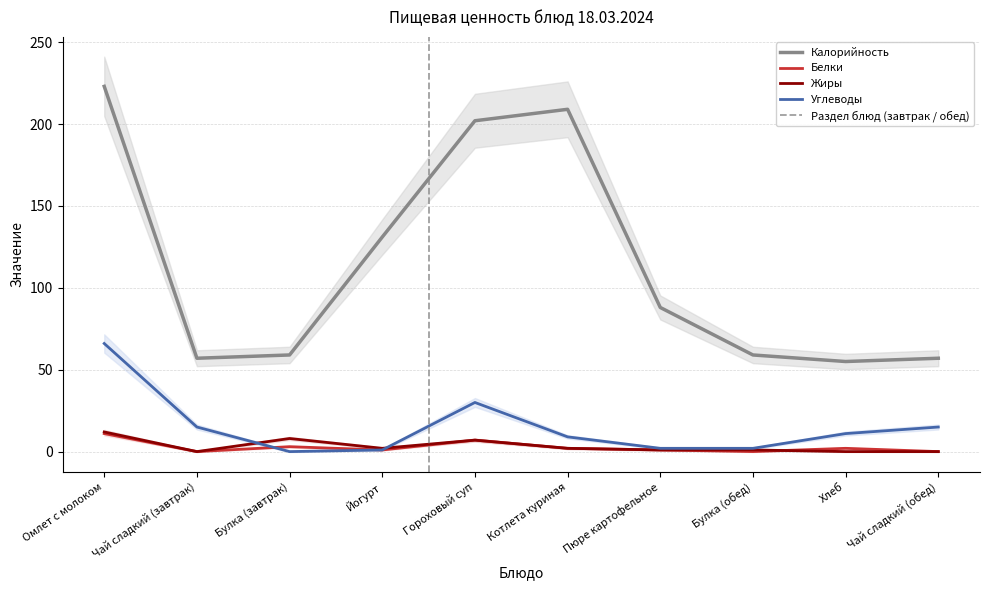

Does the chart have visible grid lines?

Yes